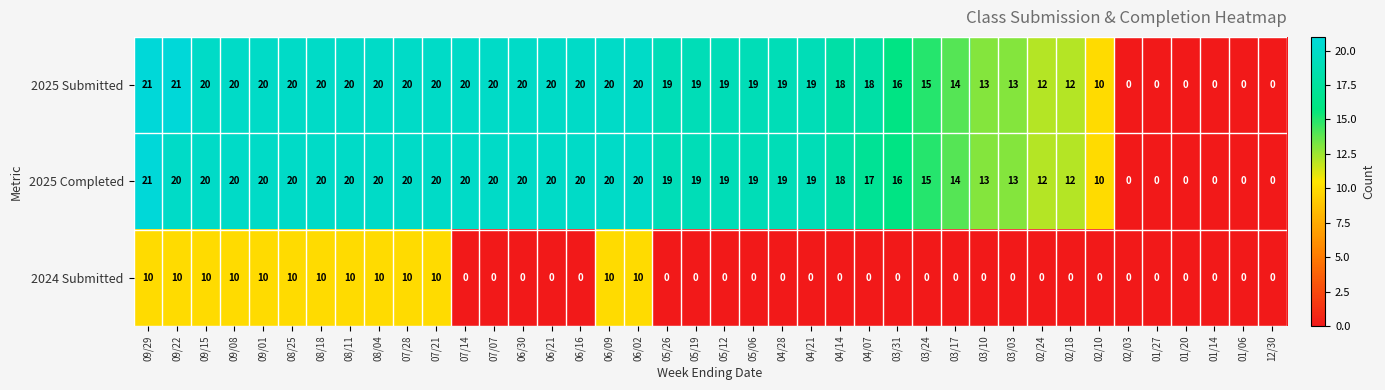

At which label does 2025 Completed first exceed 19?

09/29